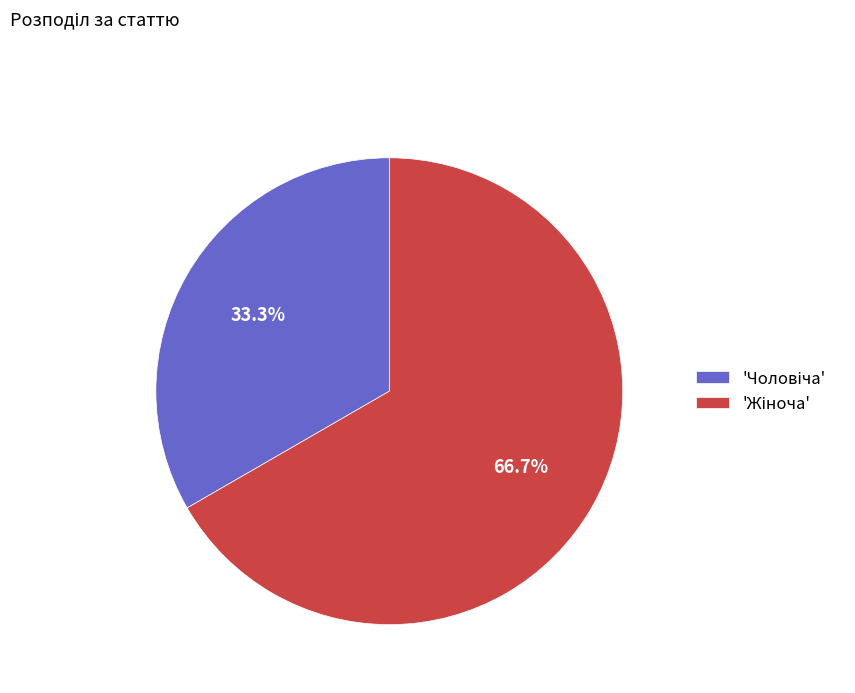

Is there a majority slice in this chart?

Yes